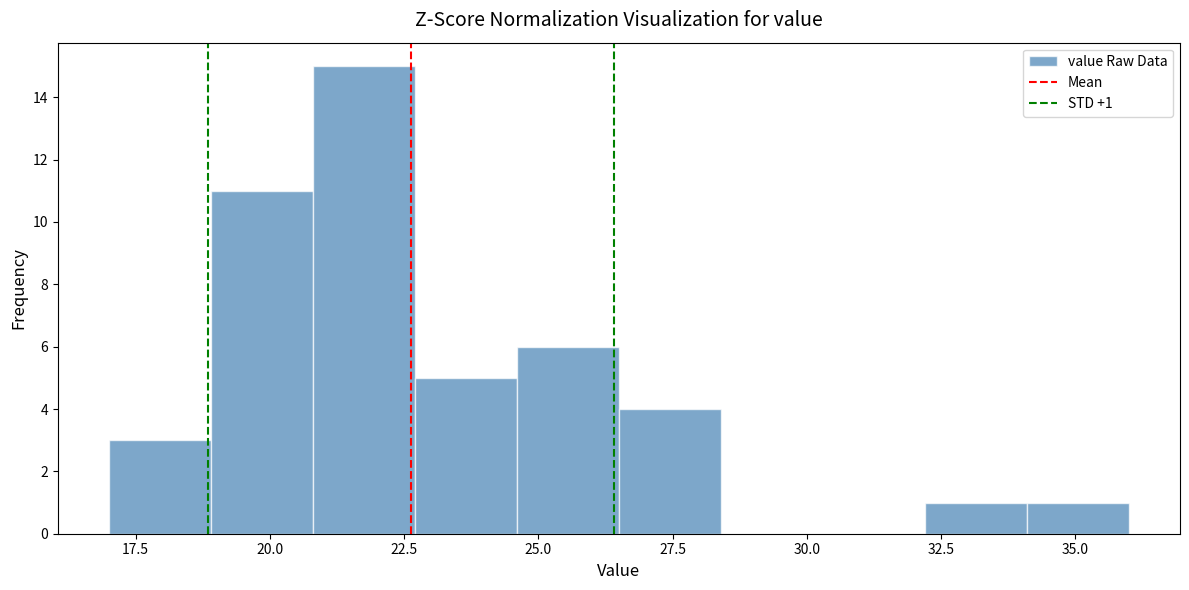

Around what value on the x-axis is the tallest bar? Give the approximate position of its centre, as read against the axis.

22.0